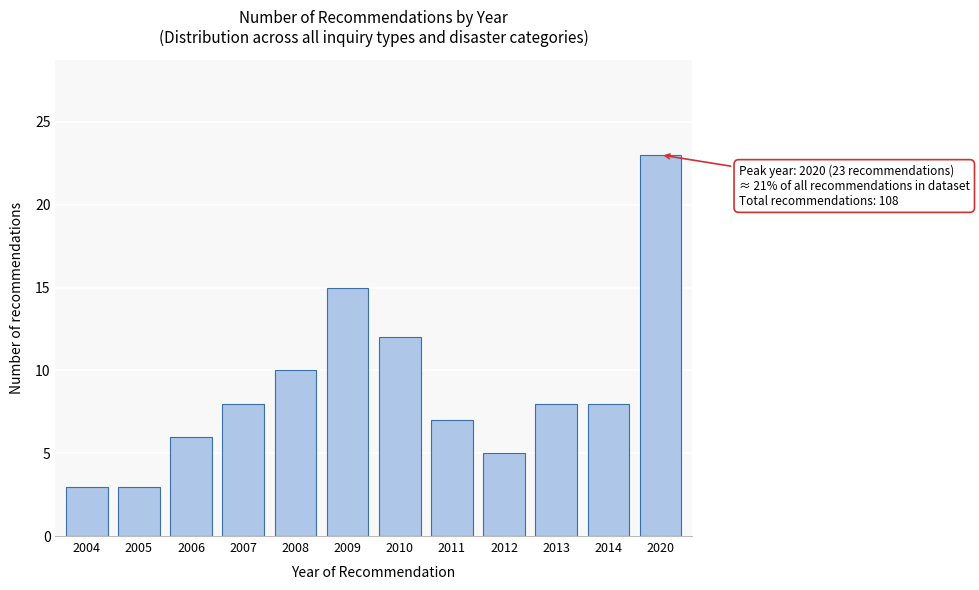

Reading left to right, transcribe all the data shown in this chart.

2004=3	2005=3	2006=6	2007=8	2008=10	2009=15	2010=12	2011=7	2012=5	2013=8	2014=8	2020=23